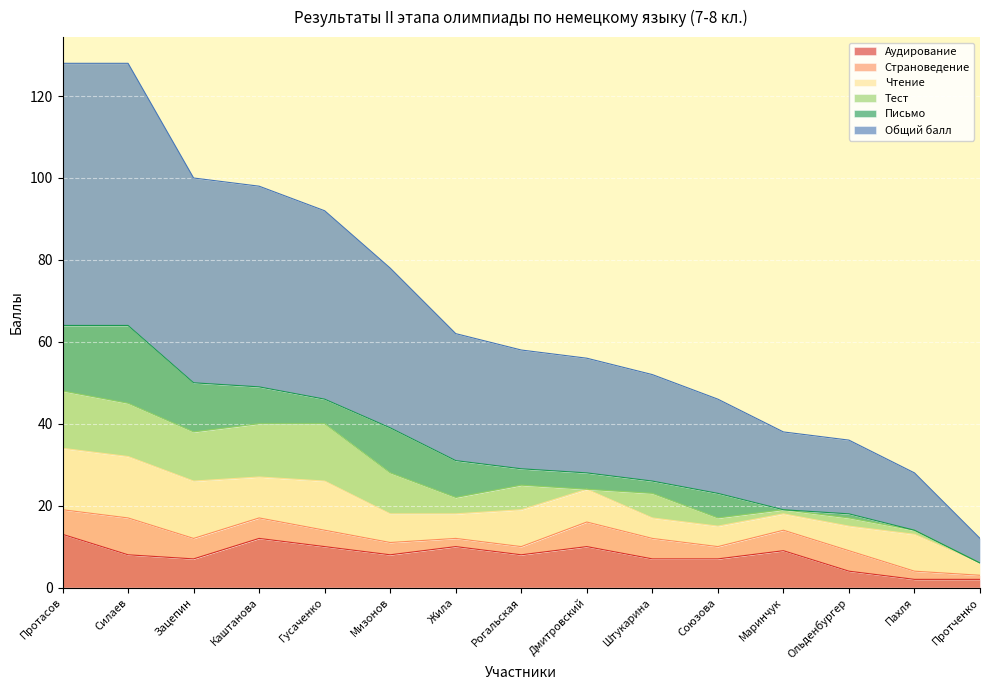

What is the average value of the Аудирование series?

8